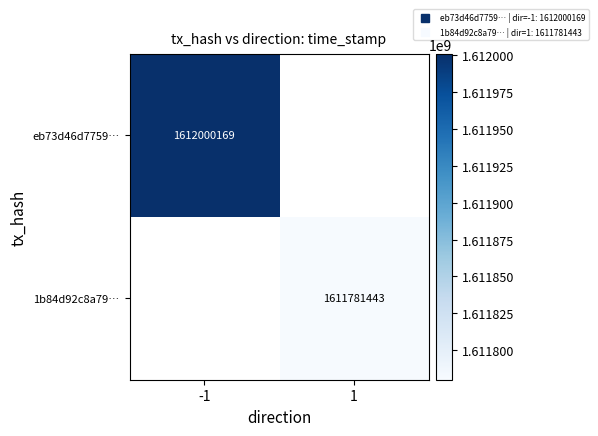

Is it true that eb73d46d7759… equals 2853180605.3 at -1?

False